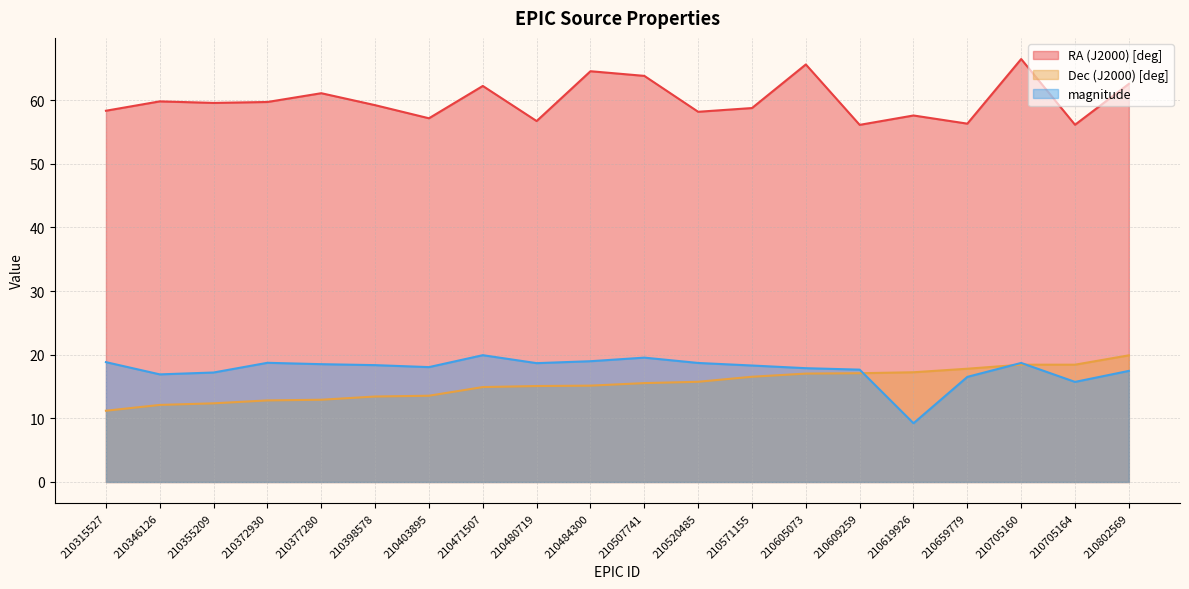

At which category does the chart reach its peak across all series?

210705160